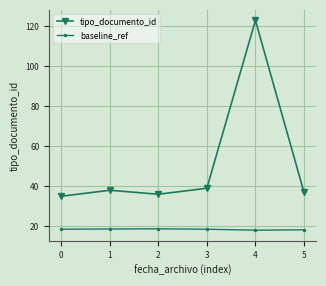

What is the sum of all tipo_documento_id values?

308.0